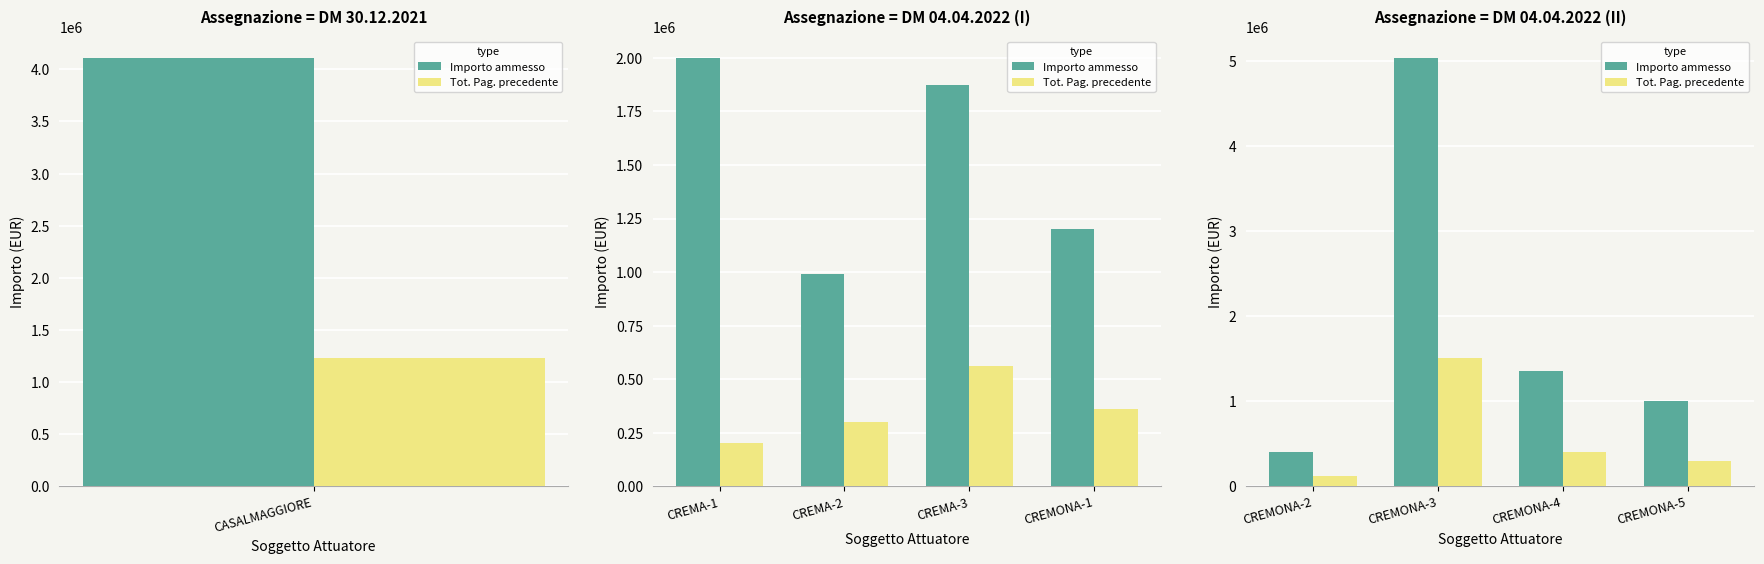

Which series has the largest range (max minus min)?

Importo ammesso